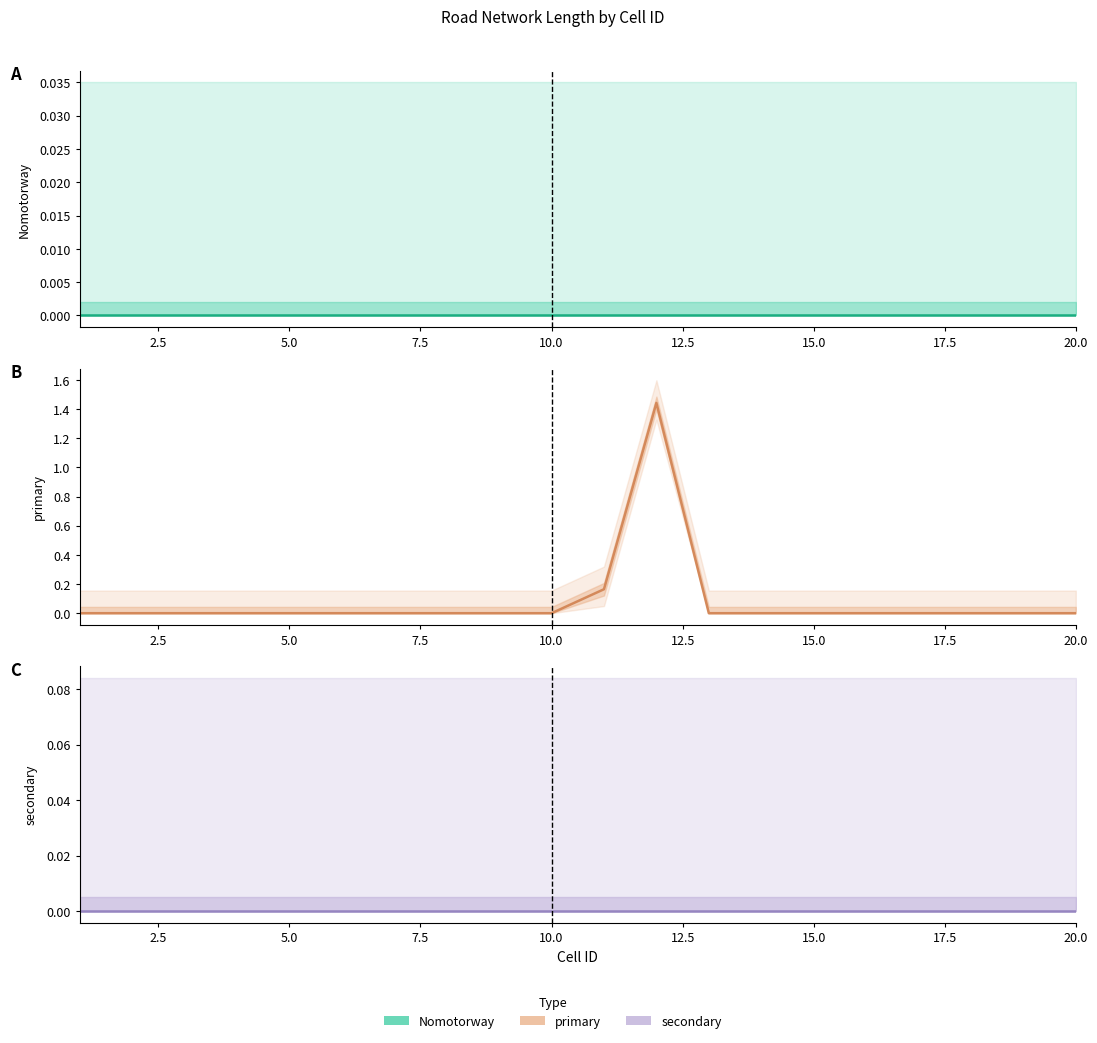

Reading right to left, list all the values displayed in this chart.

Nomotorway: 0.0	0.0	0.0	0.0	0.0	0.0	0.0	0.0	0.0	0.0	0.0	0.0	0.0	0.0	0.0	0.0	0.0	0.0	0.0	0.0
primary: 0.0	0.0	0.0	0.0	0.0	0.0	0.0	0.0	1.4	0.2	0.0	0.0	0.0	0.0	0.0	0.0	0.0	0.0	0.0	0.0
secondary: 0.0	0.0	0.0	0.0	0.0	0.0	0.0	0.0	0.0	0.0	0.0	0.0	0.0	0.0	0.0	0.0	0.0	0.0	0.0	0.0